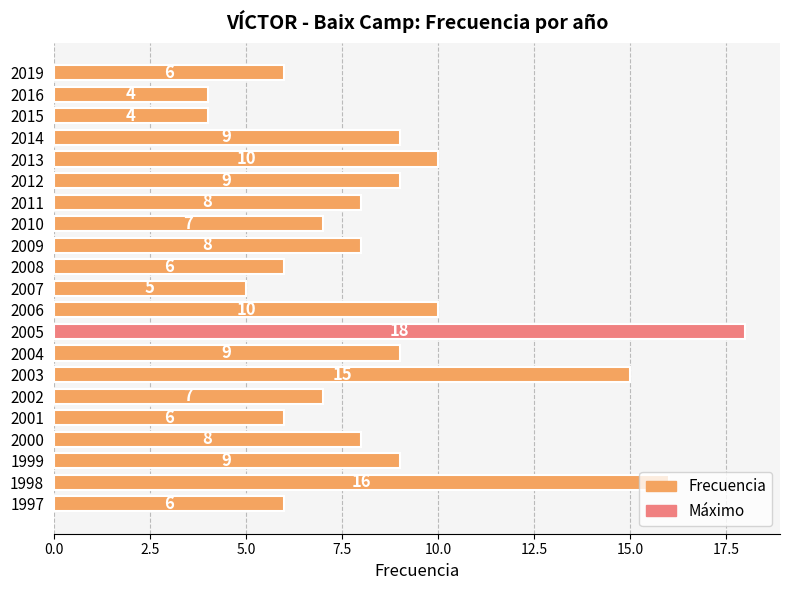

What is the value of the 10th bar from the top?

6